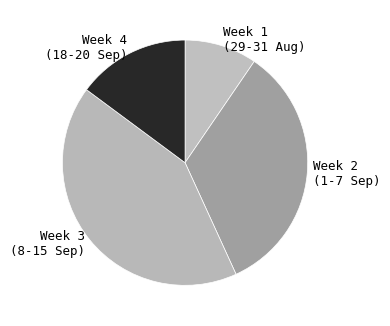

What is the ratio of the value at Week 2 (1-7 Sep) to the value at Week 4 (18-20 Sep)?

2.3